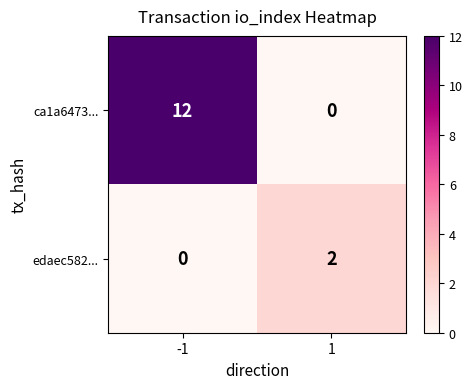

At which category does the chart reach its peak across all series?

-1